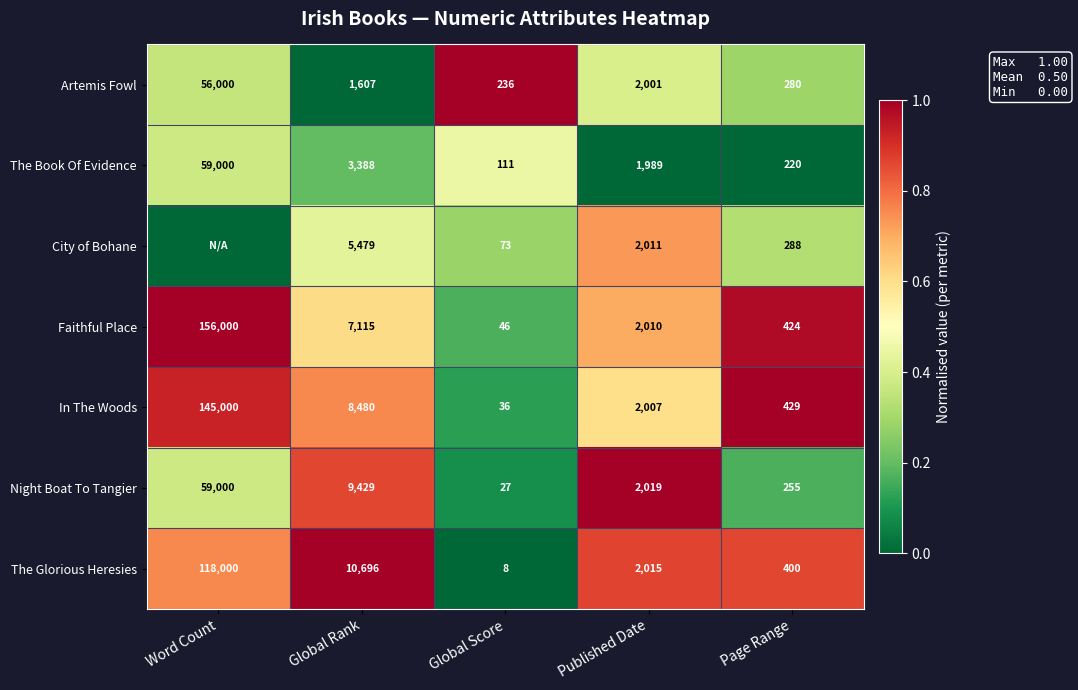

What is the total value across all series at Page Range?

2296